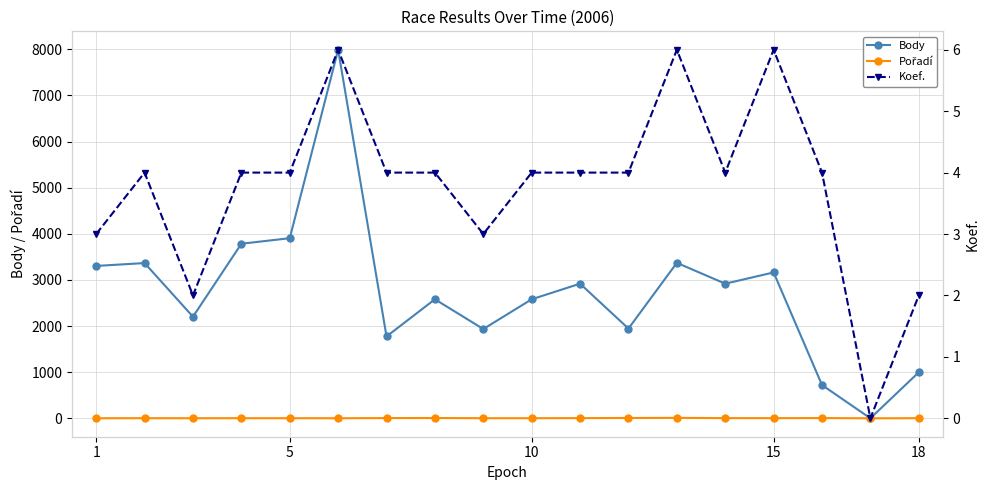

The value of Body at 10 is 2580. True or false?

True